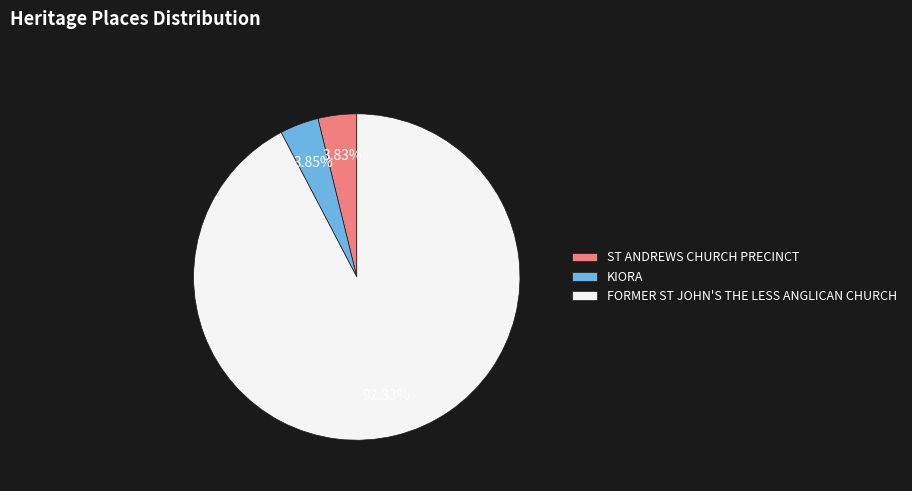

Which slice represents more than half of the pie?

FORMER ST JOHN'S THE LESS ANGLICAN CHURCH